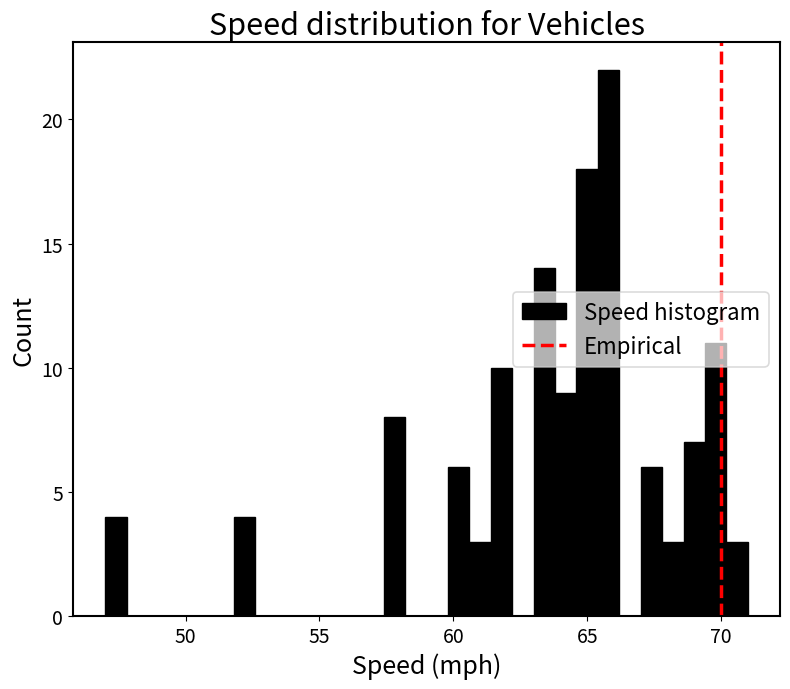

Around what value on the x-axis is the tallest bar? Give the approximate position of its centre, as read against the axis.

66.0